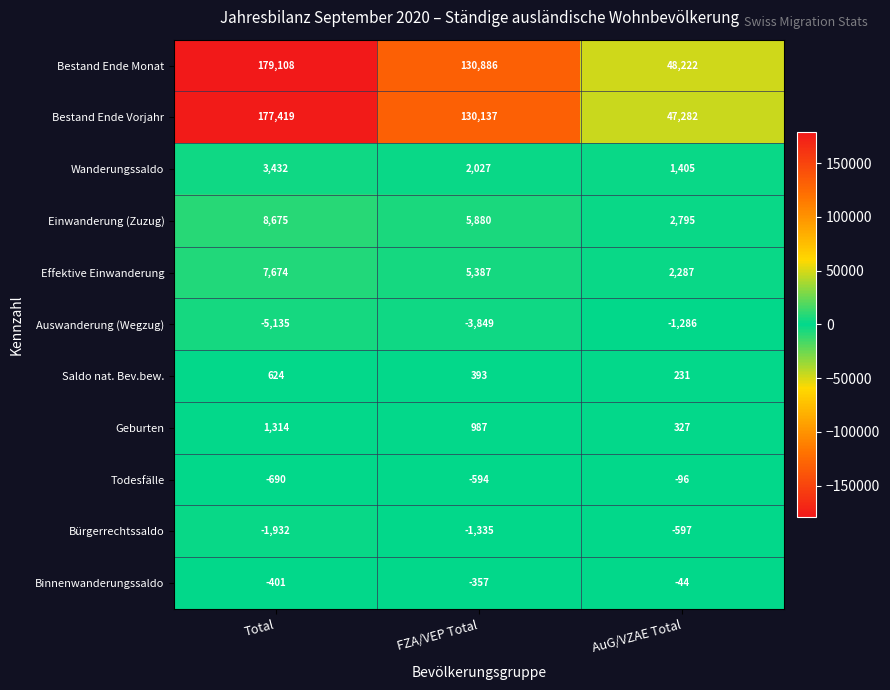

Rank the series at Total from lowest to highest value.

Auswanderung (Wegzug), Bürgerrechtssaldo, Todesfälle, Binnenwanderungssaldo, Saldo nat. Bev.bew., Geburten, Wanderungssaldo, Effektive Einwanderung, Einwanderung (Zuzug), Bestand Ende Vorjahr, Bestand Ende Monat